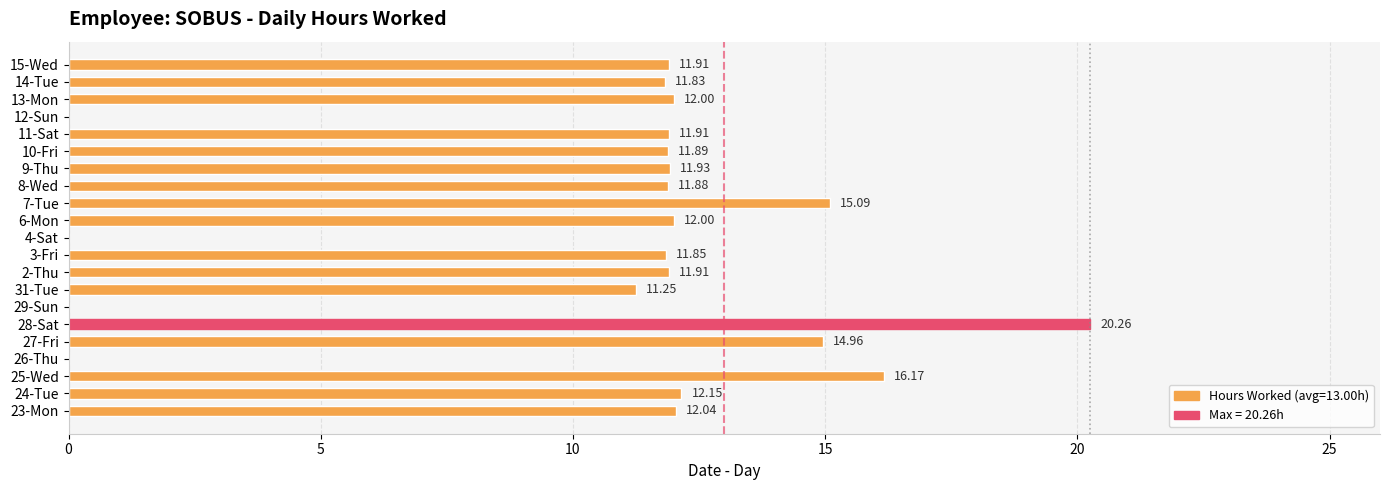

At which label is the value closest to 10?

31-Tue